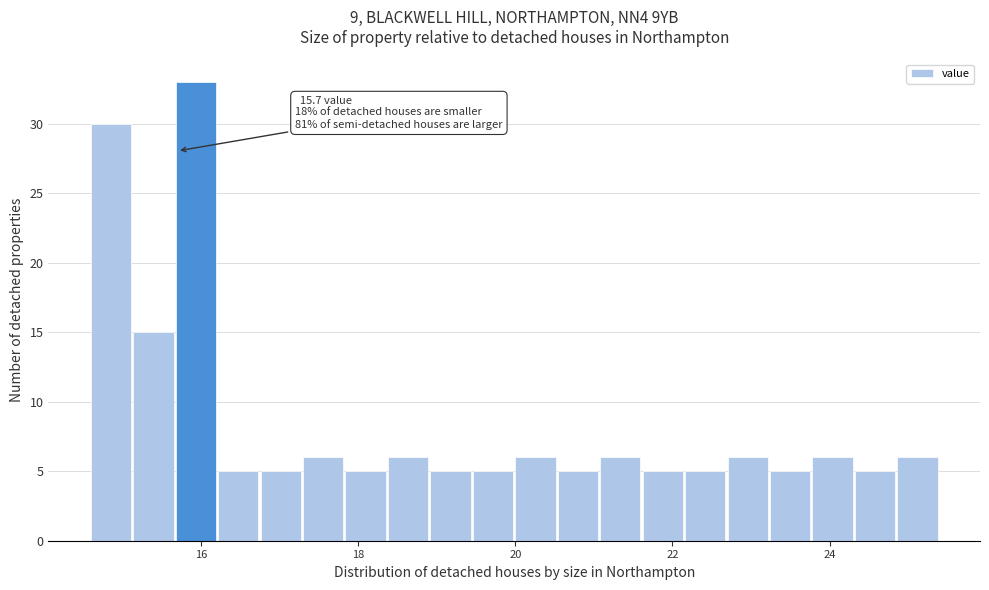

Around what value on the x-axis is the tallest bar? Give the approximate position of its centre, as read against the axis.

16.0